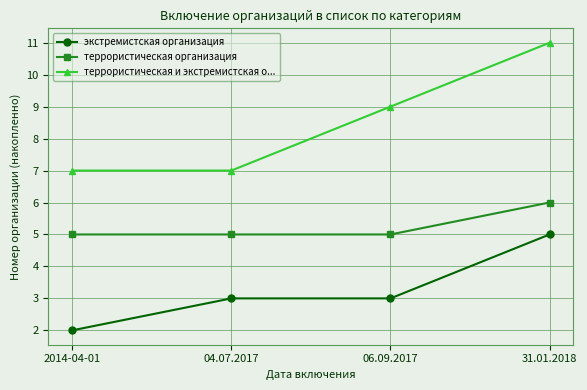

Which series has the largest range (max minus min)?

террористическая и экстремистская о...